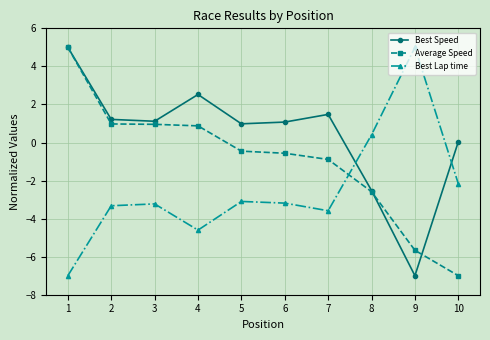

How many lines are shown in the chart?

3